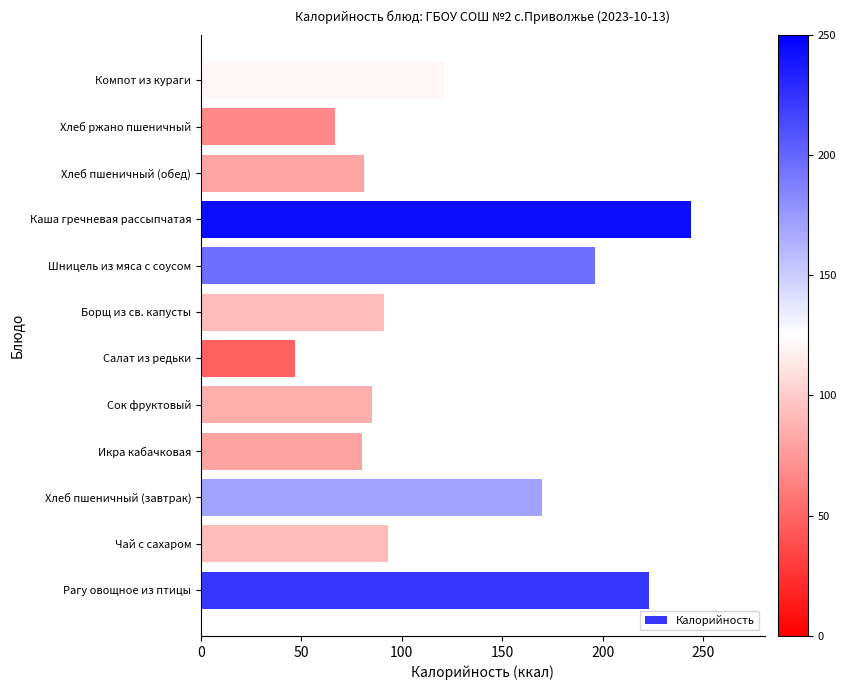

How many bars are there in total?

12